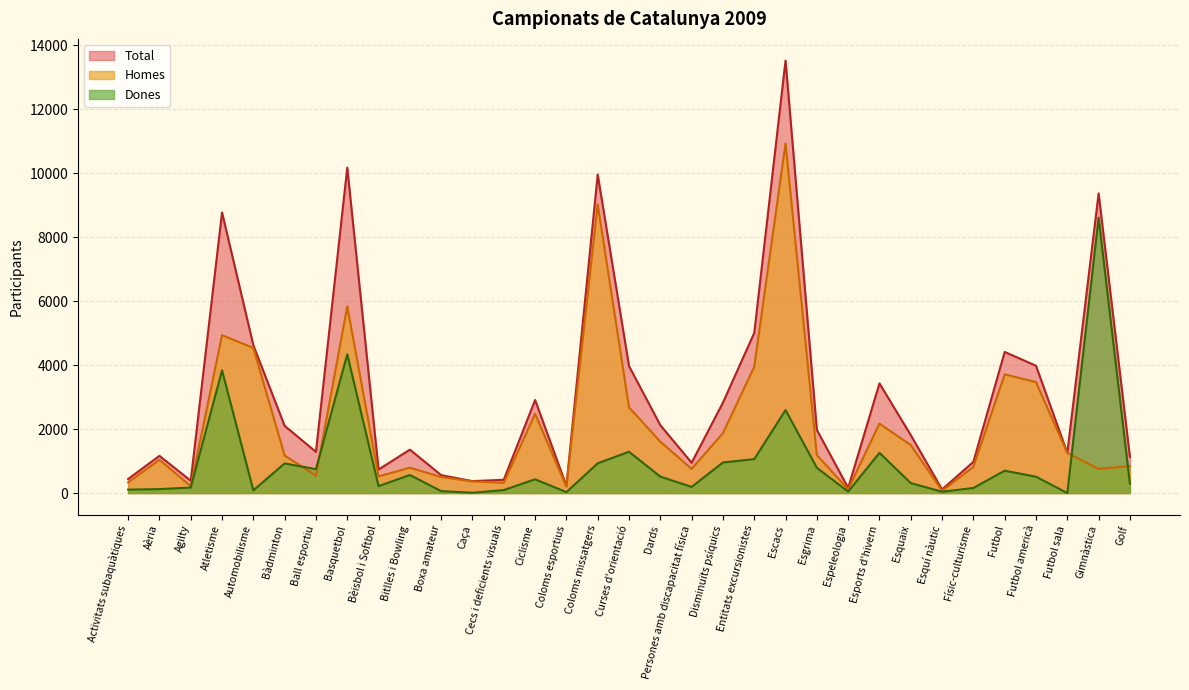

Is it true that Dones equals 296 at Disminuïts psíquics?

False